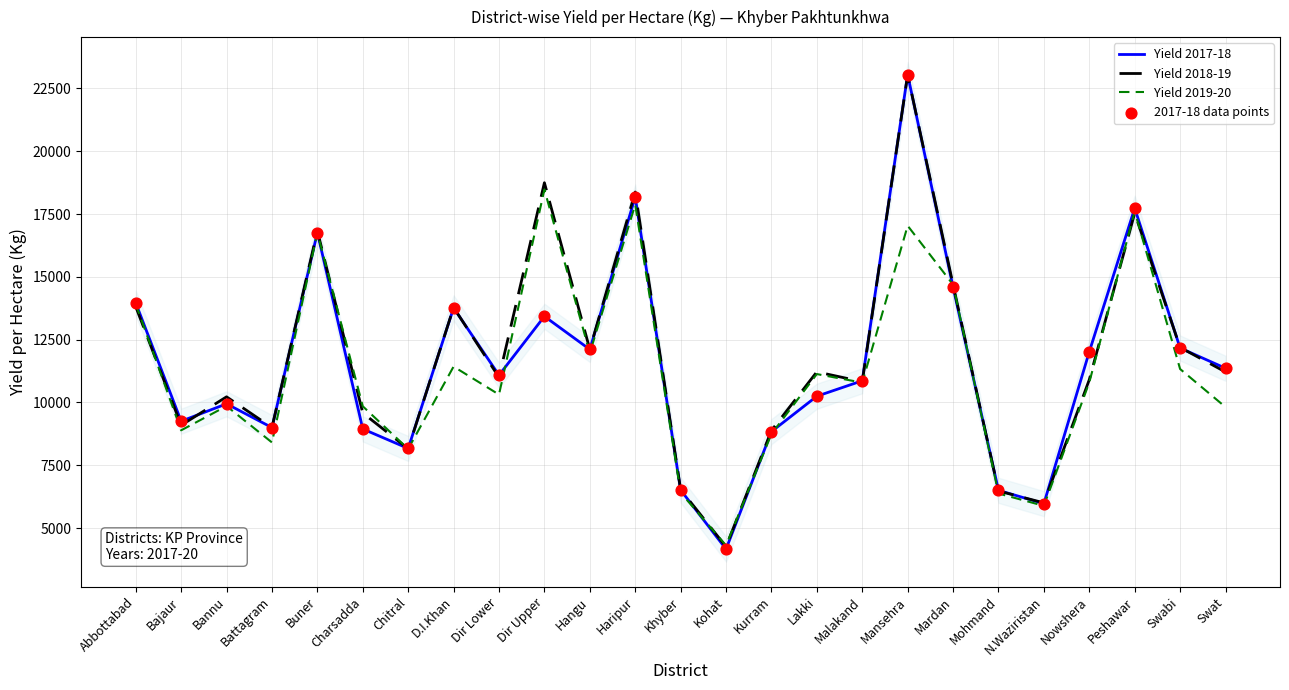

Which series has the largest Y range (max minus min)?

Yield 2017-18